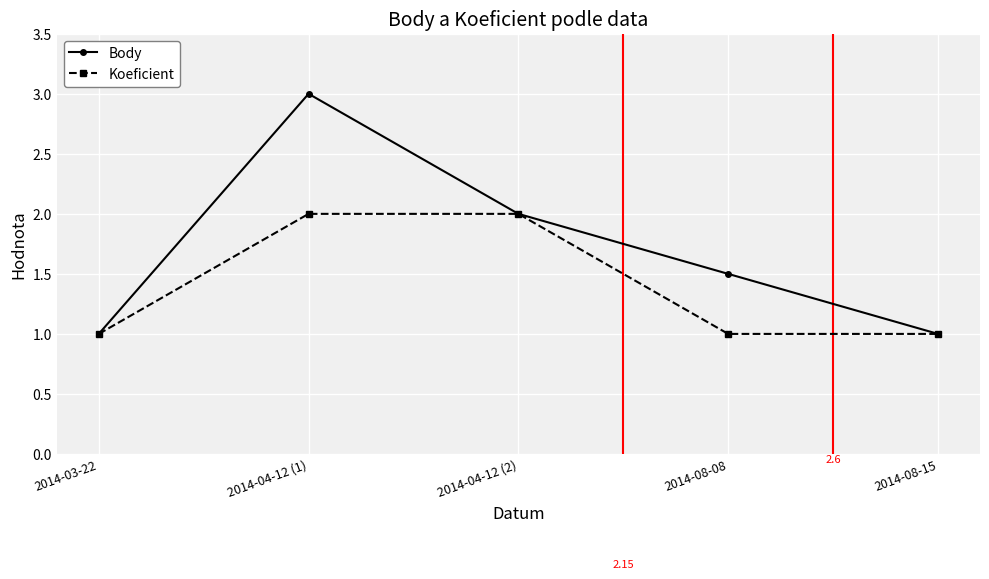

Which series changed the most between 2014-04-12 (2) and 2014-08-08?

Koeficient